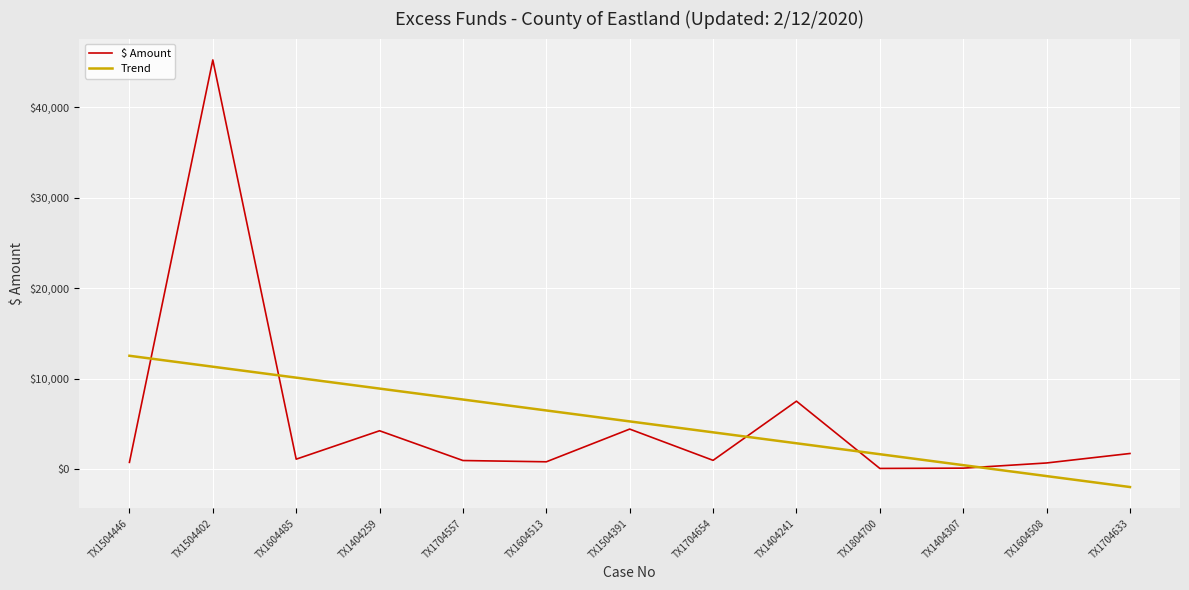

What are all the series names shown in the legend?

$ Amount, Trend